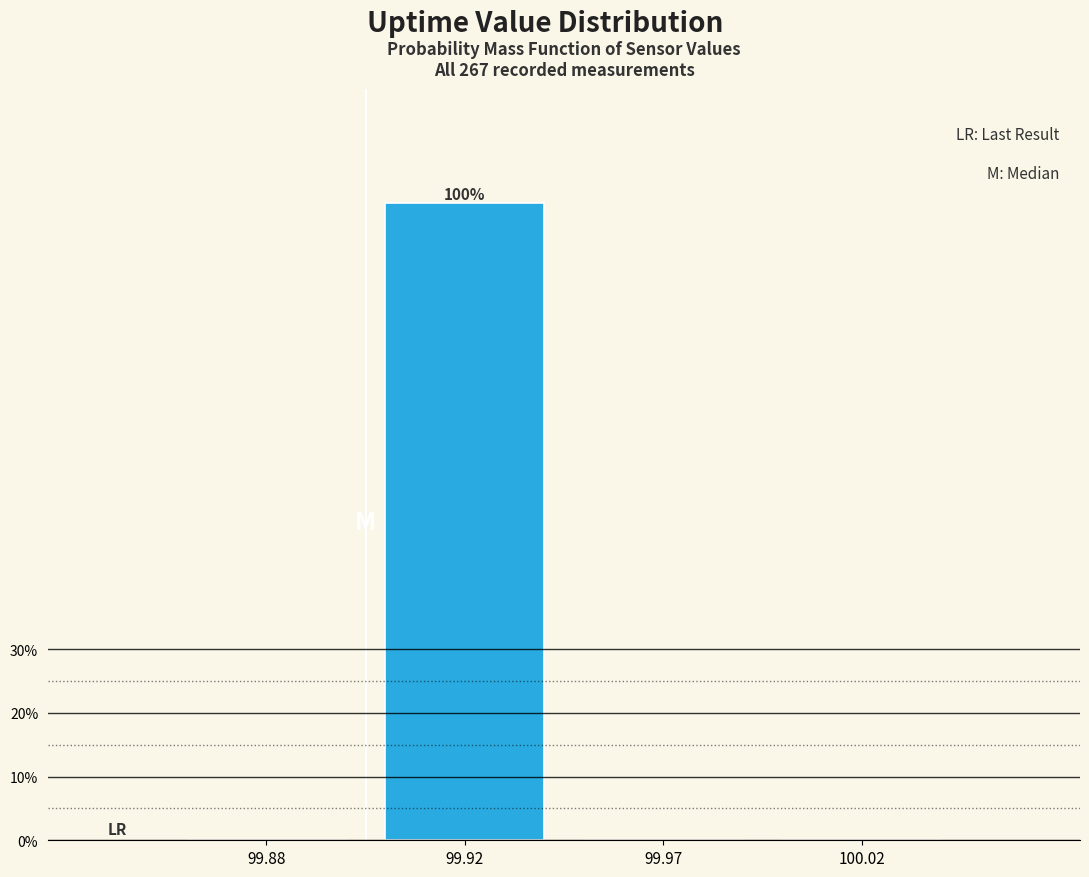

Are the bars horizontal?

No